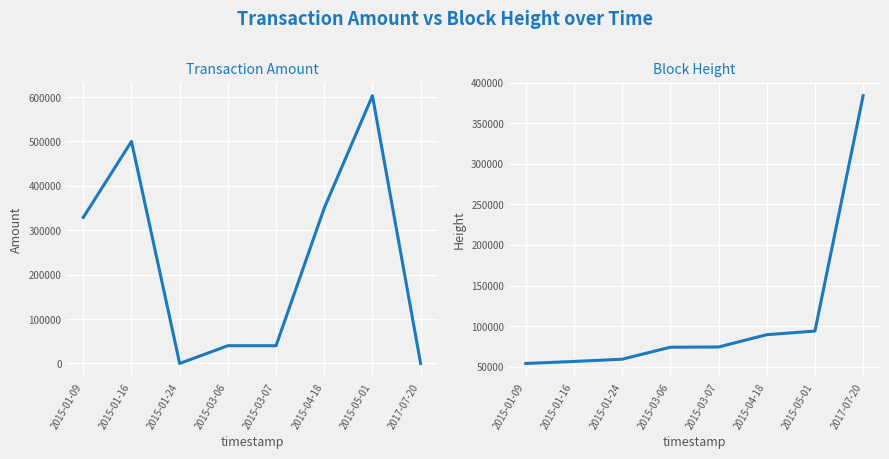

True or false: Height and Amount intersect in this chart.

True